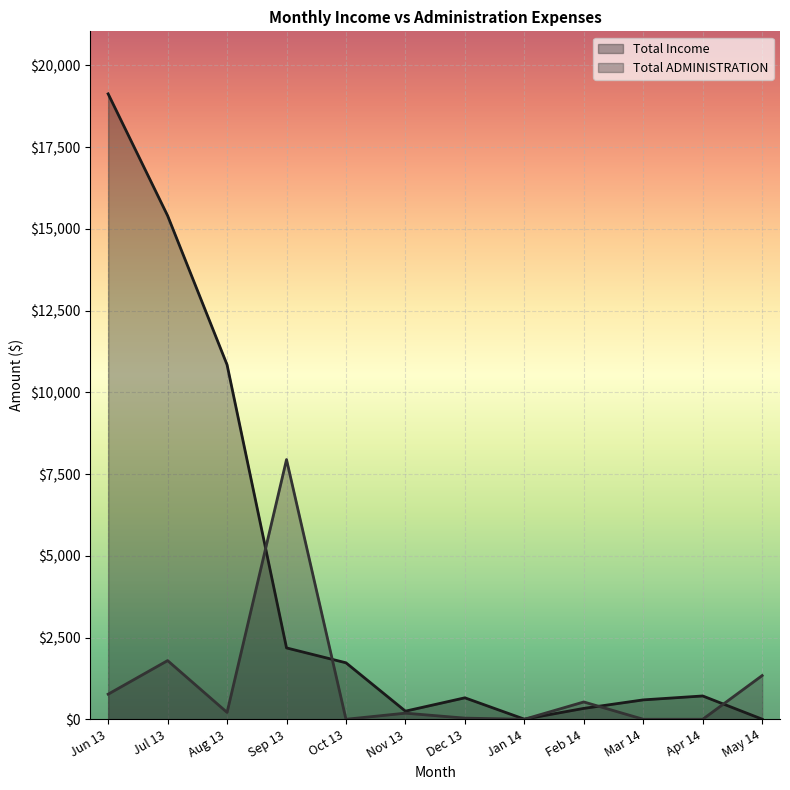

What is the label of the 5th point from the left?

Oct 13